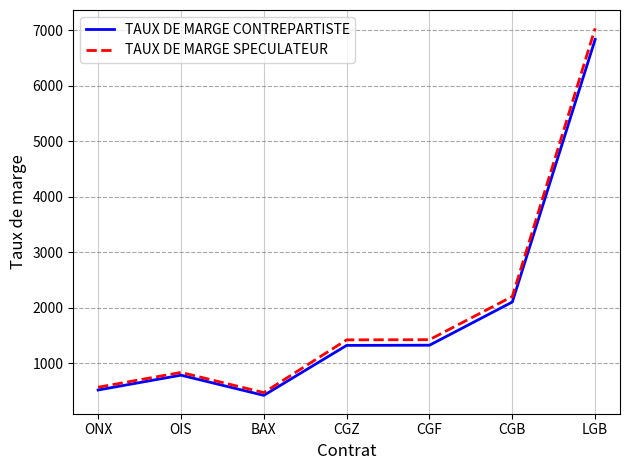

The TAUX DE MARGE CONTREPARTISTE series shows 1318 at CGZ. True or false?

True